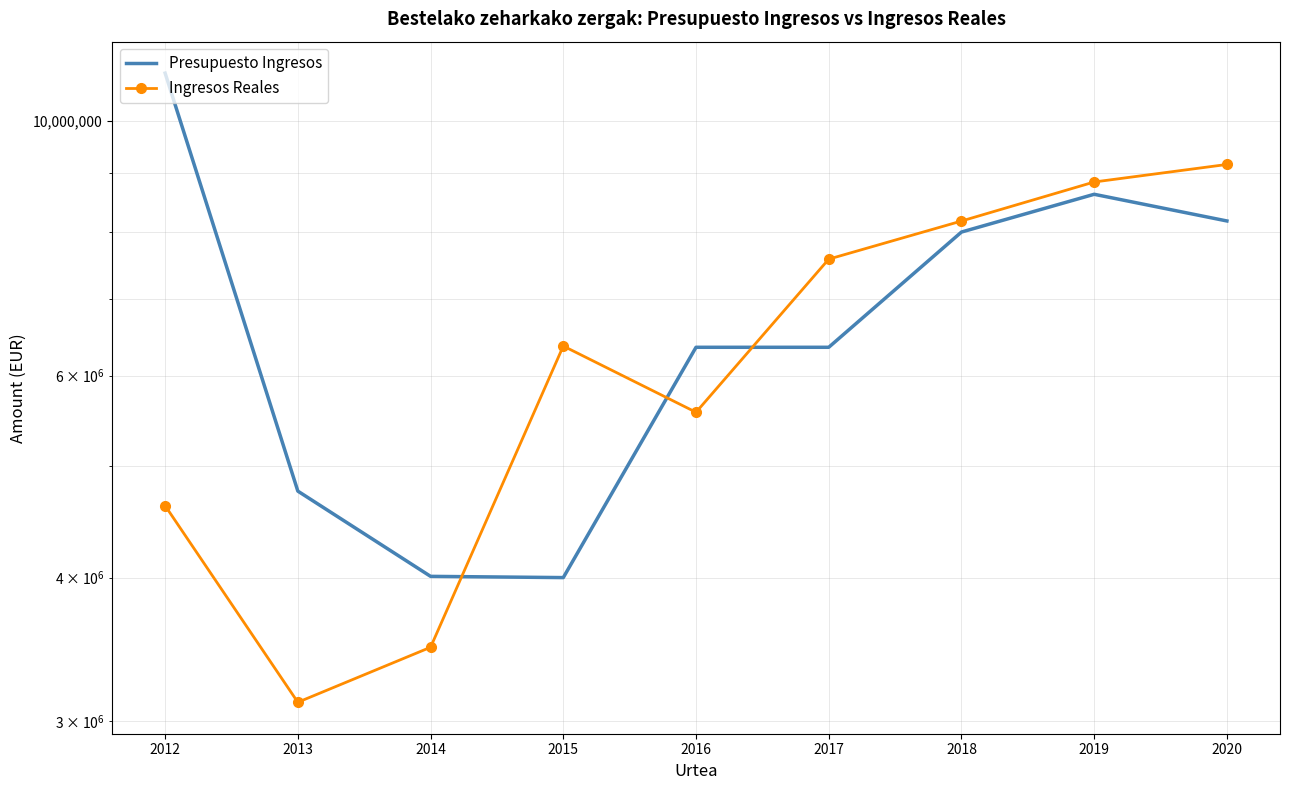

How many lines are shown in the chart?

2